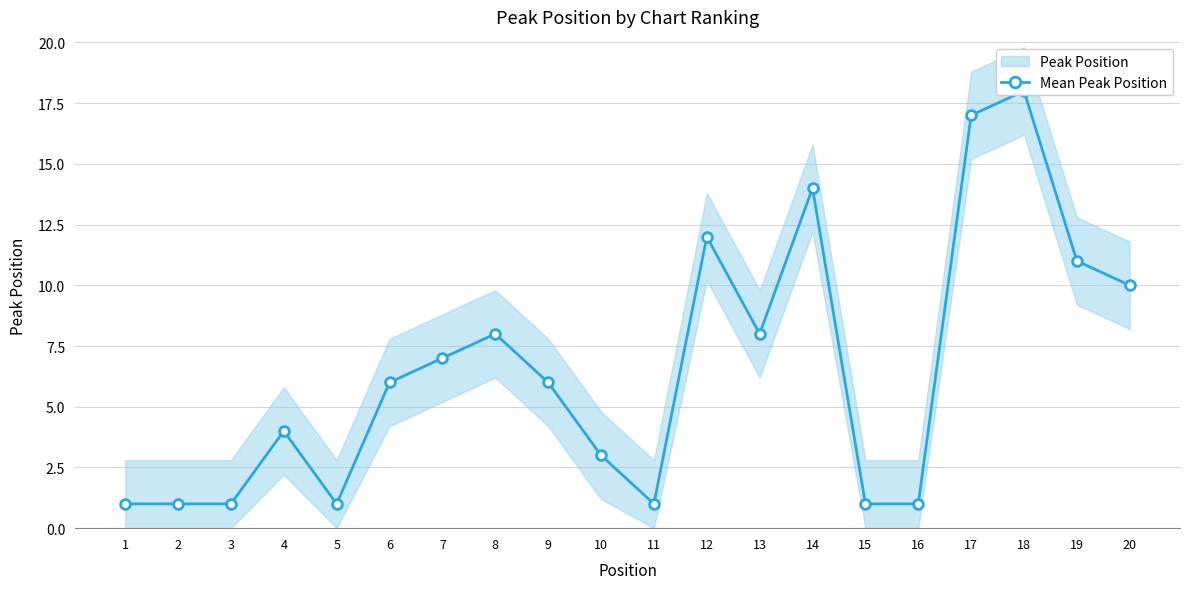

What is the value of the 19th point from the left?

11